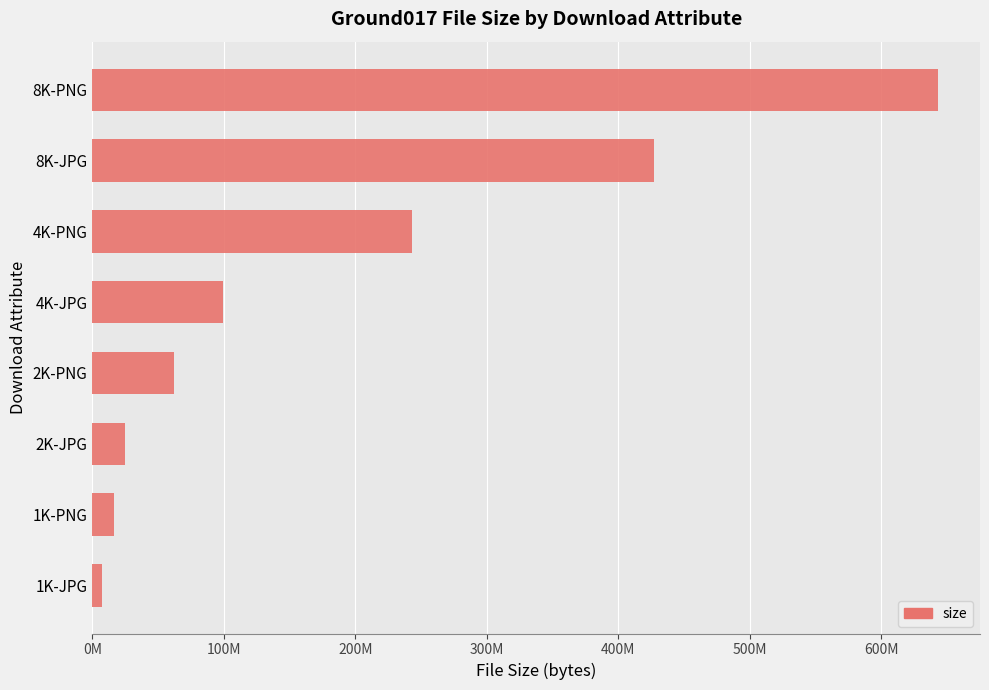

Are the bars horizontal?

Yes